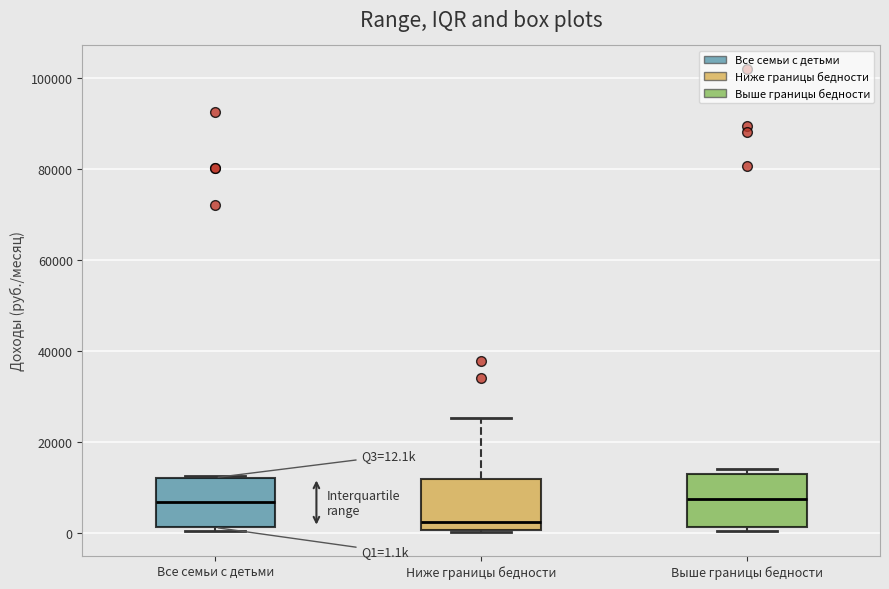

Which box has the lowest median line?

Ниже границы бедности